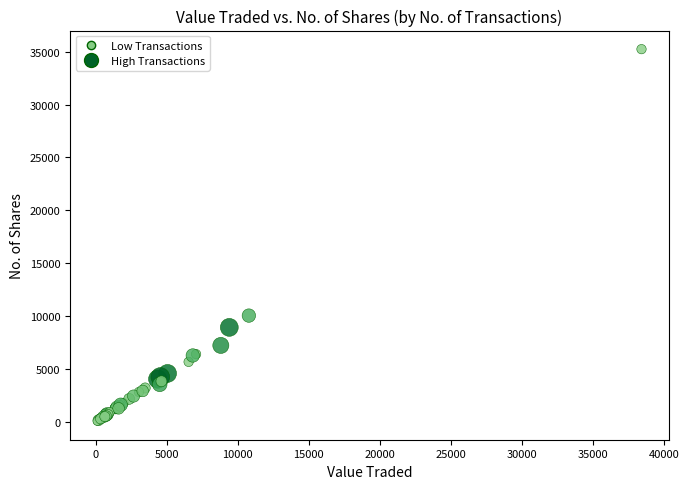

What Y value in the scatter plot is closest to 17666?

10067